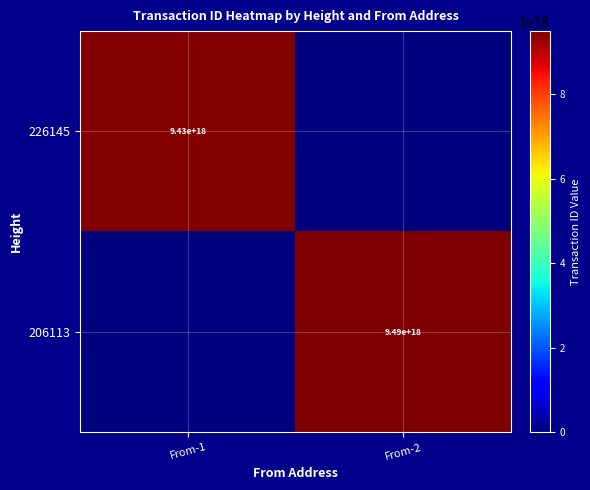

The 226145 series shows 9430000000000000000 at From-1. True or false?

True